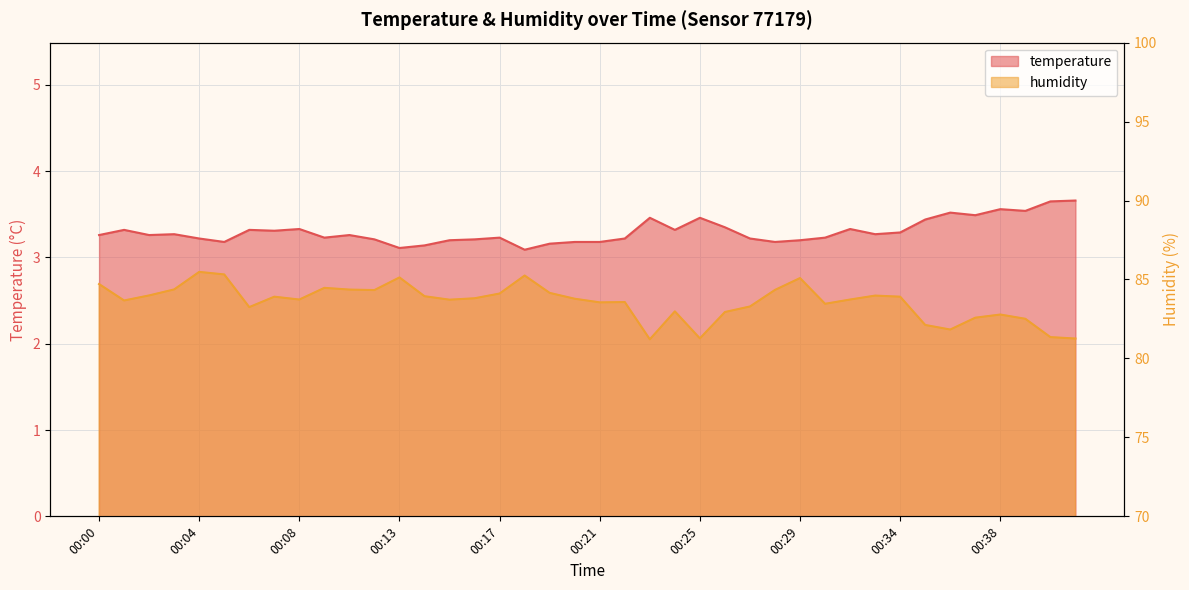

Where is the first local minimum for temperature?

00:02